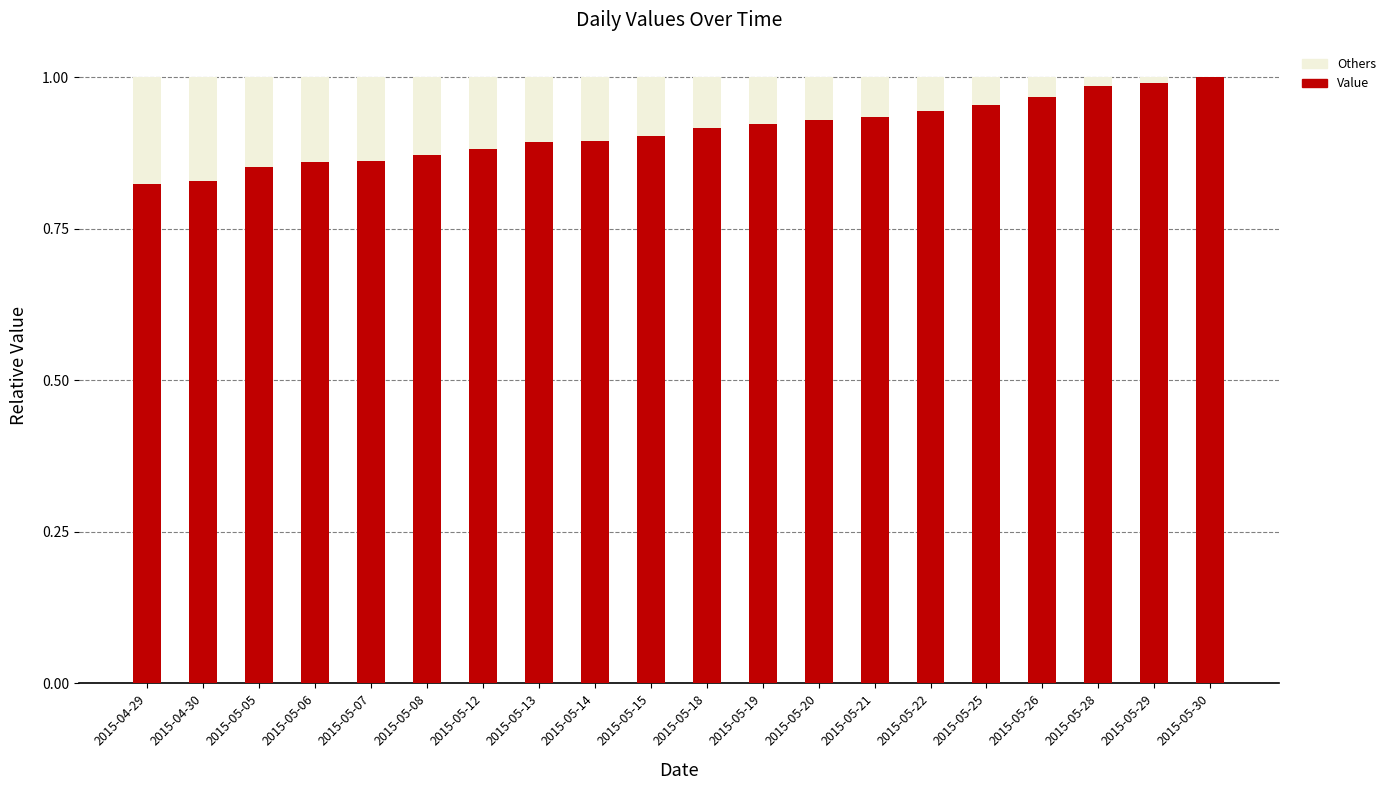

Does the chart contain stacked bars?

Yes